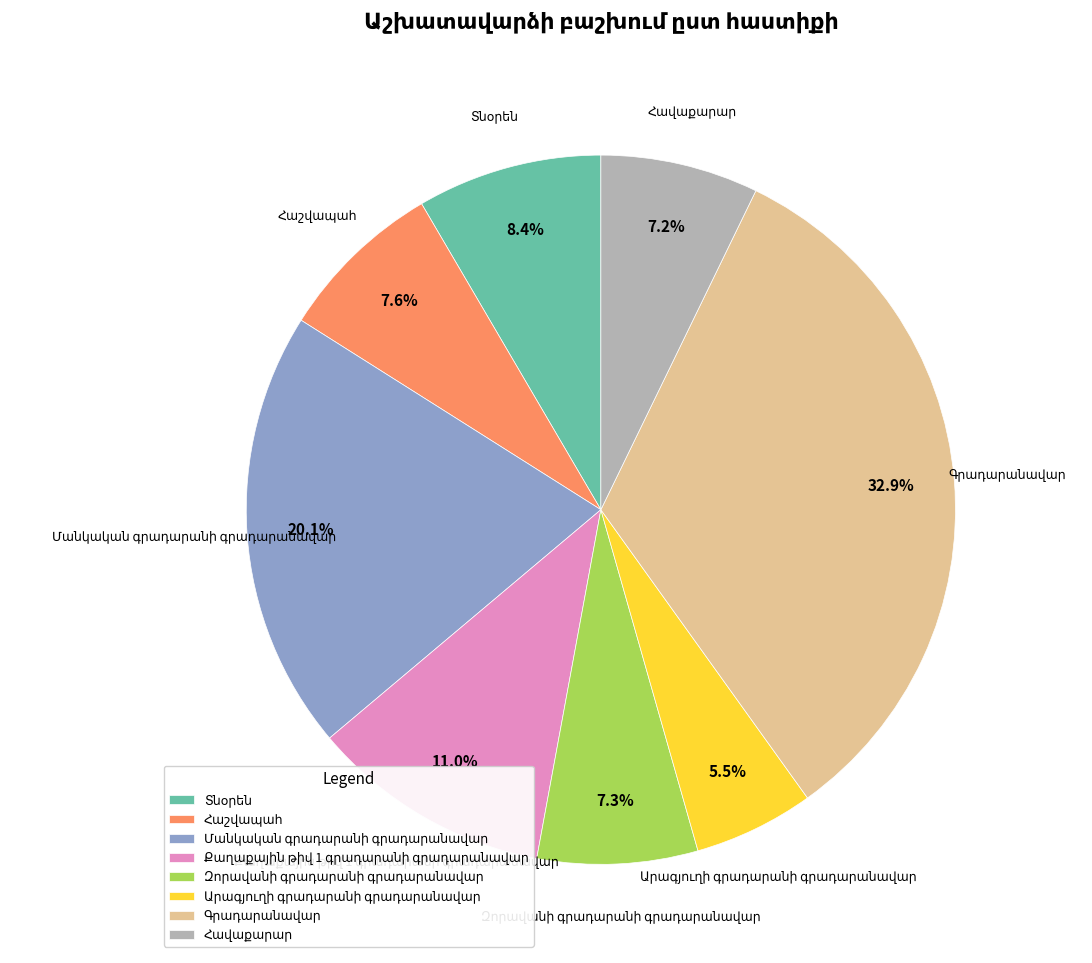

Is there a majority slice in this chart?

No